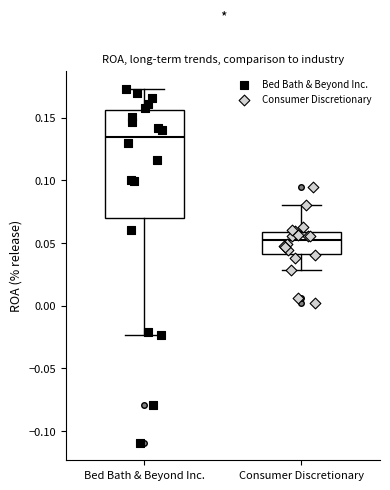

Reading left to right, transcribe this box plot: for each box, give where its median line is, the range the box spans, and where its two whiskers end, as read against the y-axis. The values are not printed on the chart, so give them approximately, as read against the axis.

Bed Bath & Beyond Inc.: median 0.135, box 0.070 to 0.155, whiskers -0.025 to 0.175
Consumer Discretionary: median 0.050, box 0.040 to 0.060, whiskers 0.030 to 0.080